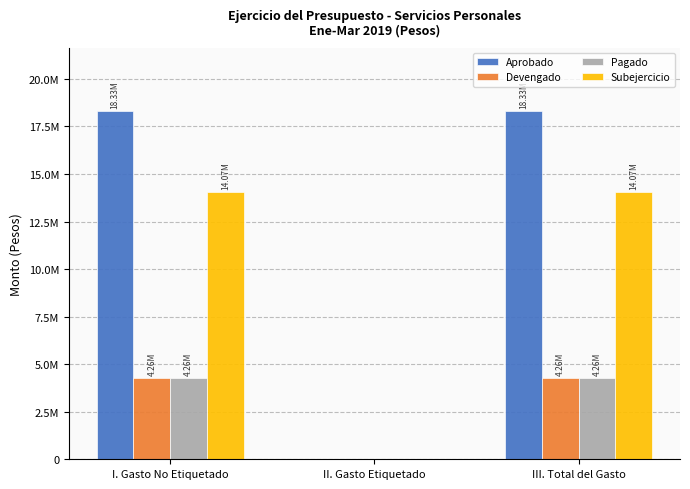

What is the highest value of the Aprobado series?

18330590